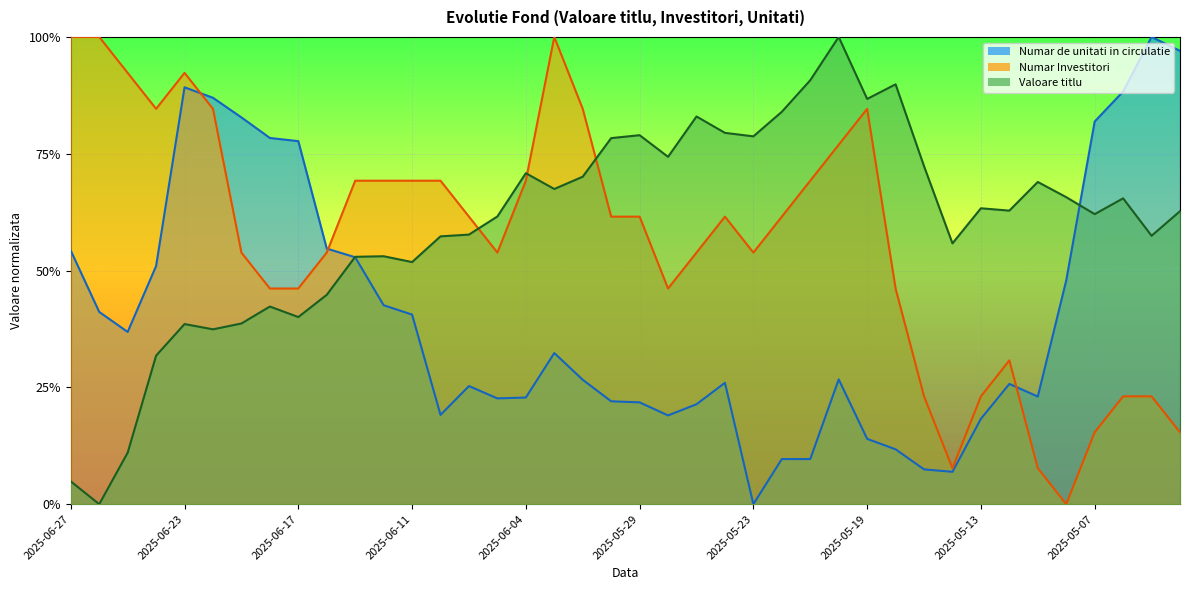

List the series in order of their peak value, highest first.

Valoare titlu, Numar Investitori, Numar de unitati in circulatie